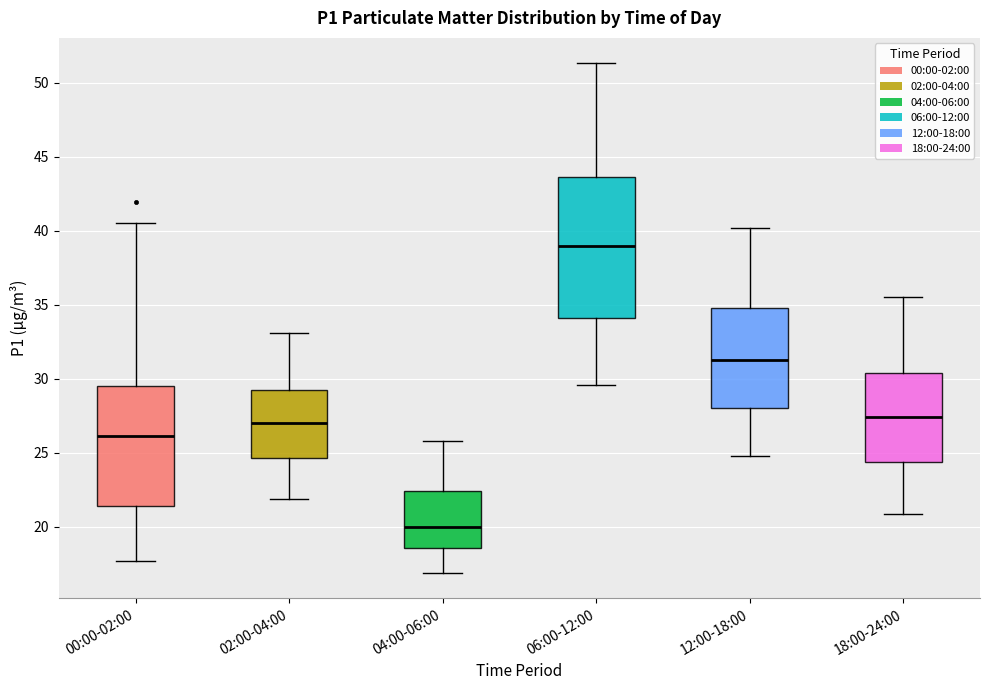

Reading left to right, transcribe this box plot: for each box, give where its median line is, the range the box spans, and where its two whiskers end, as read against the y-axis. The values are not printed on the chart, so give them approximately, as read against the axis.

00:00-02:00: median 26.0, box 21.5 to 29.5, whiskers 17.5 to 40.5
02:00-04:00: median 27.0, box 24.5 to 29.5, whiskers 22.0 to 33.0
04:00-06:00: median 20.0, box 18.5 to 22.5, whiskers 17.0 to 26.0
06:00-12:00: median 39.0, box 34.0 to 43.5, whiskers 29.5 to 51.5
12:00-18:00: median 31.5, box 28.0 to 35.0, whiskers 25.0 to 40.0
18:00-24:00: median 27.5, box 24.5 to 30.5, whiskers 21.0 to 35.5